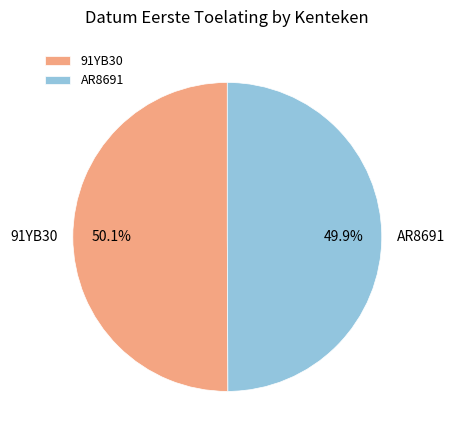

How many segments does this pie chart have?

2